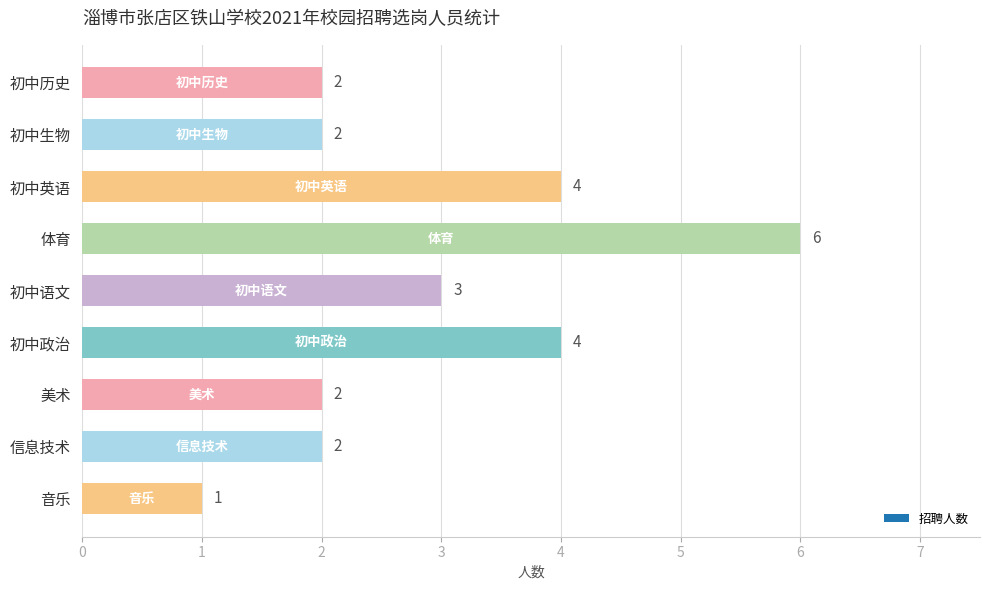

Reading bottom to top, transcribe all the data shown in this chart.

音乐=1	信息技术=2	美术=2	初中政治=4	初中语文=3	体育=6	初中英语=4	初中生物=2	初中历史=2